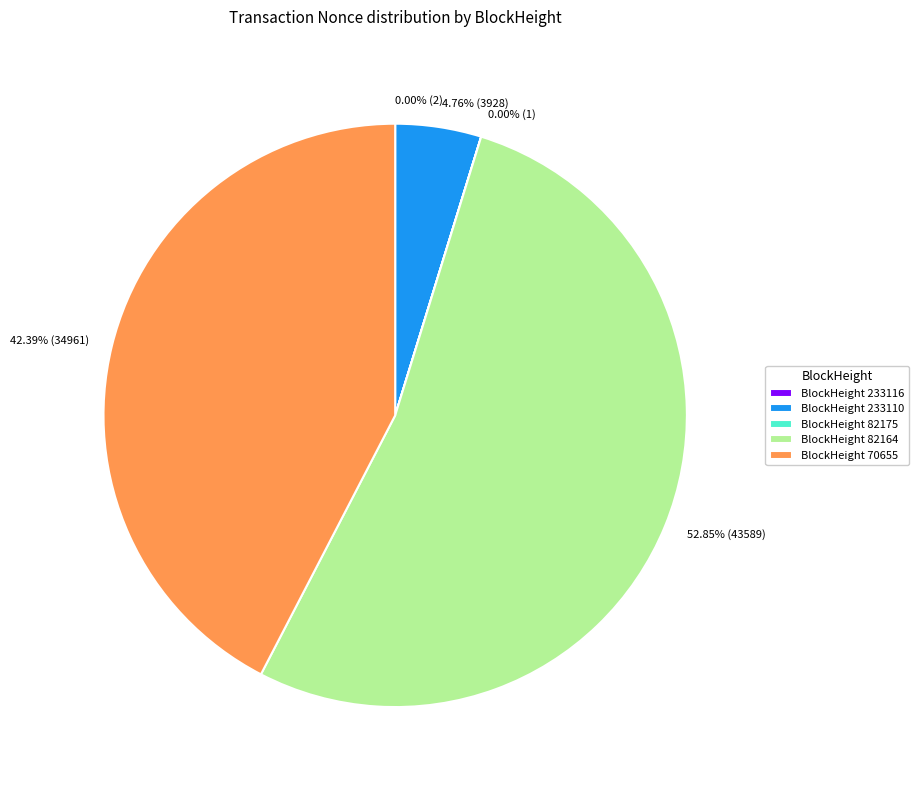

Is there a majority slice in this chart?

Yes